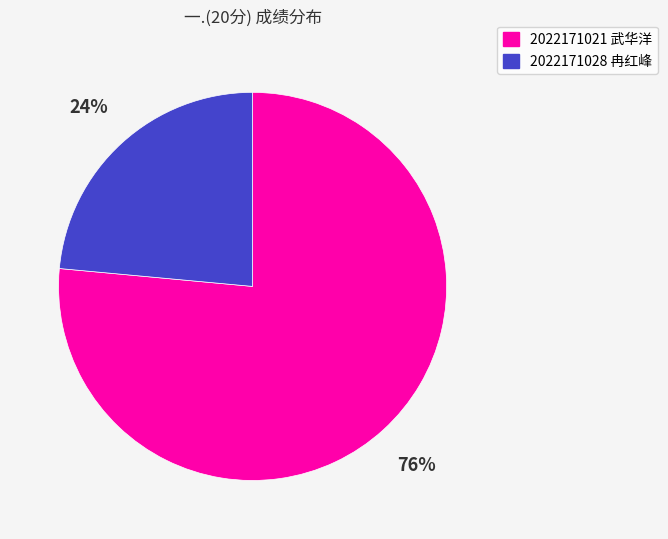

To the nearest percent, what is the combined percentage of 2022171028 冉红峰 and 2022171021 武华洋?

100%